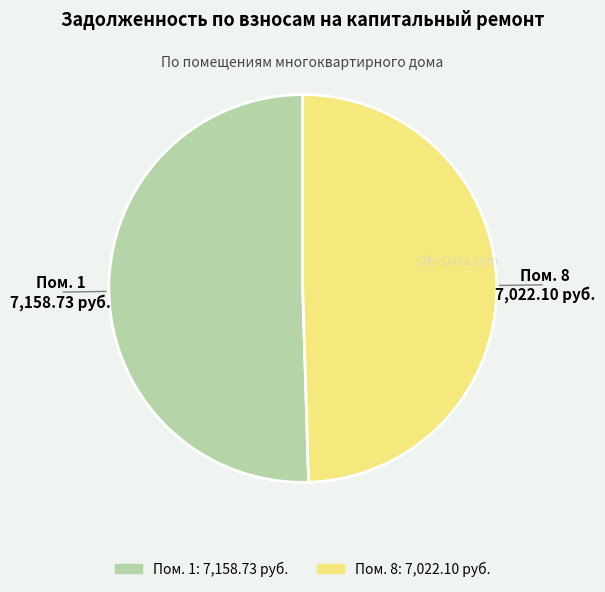

Is there any slice that represents more than half of the pie?

Yes